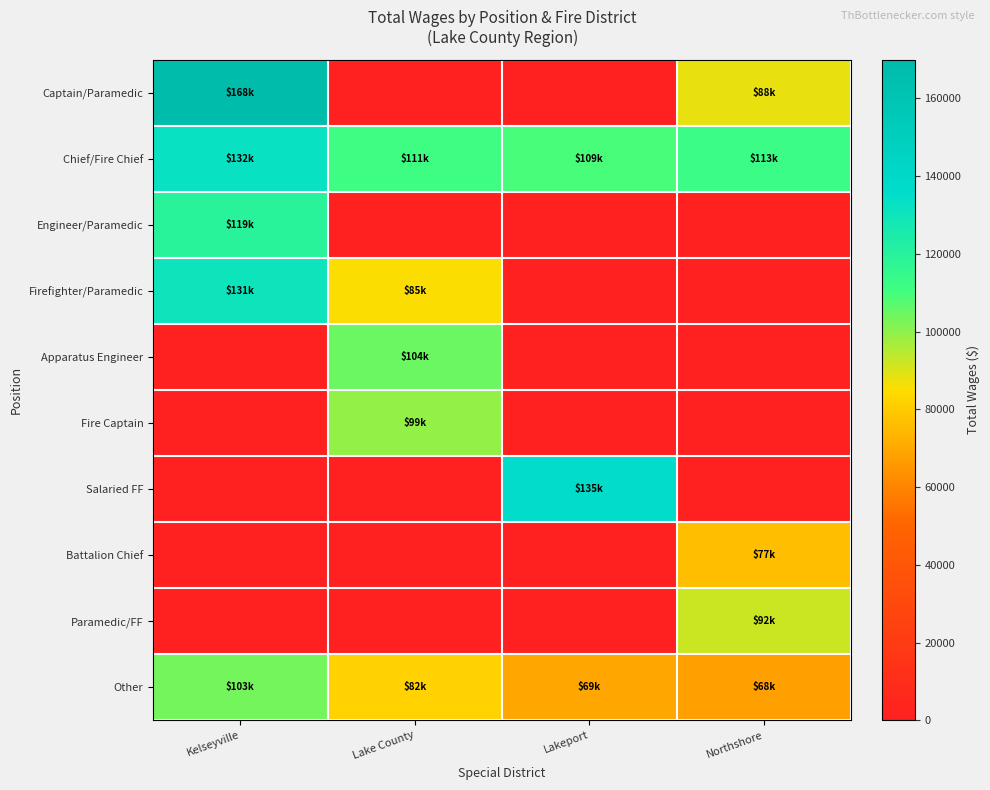

Reading left to right, list all the values displayed in this chart.

Captain/Paramedic: Kelseyville=168444	Lake County=0	Lakeport=0	Northshore=87726
Chief/Fire Chief: Kelseyville=132296	Lake County=111483	Lakeport=109198	Northshore=112572
Engineer/Paramedic: Kelseyville=119349	Lake County=0	Lakeport=0	Northshore=0
Firefighter/Paramedic: Kelseyville=130665	Lake County=85314	Lakeport=0	Northshore=0
Apparatus Engineer: Kelseyville=0	Lake County=104271	Lakeport=0	Northshore=0
Fire Captain: Kelseyville=0	Lake County=99115	Lakeport=0	Northshore=0
Salaried FF: Kelseyville=0	Lake County=0	Lakeport=135008	Northshore=0
Battalion Chief: Kelseyville=0	Lake County=0	Lakeport=0	Northshore=76644
Paramedic/FF: Kelseyville=0	Lake County=0	Lakeport=0	Northshore=91954
Other: Kelseyville=103480	Lake County=81839	Lakeport=69318	Northshore=67618